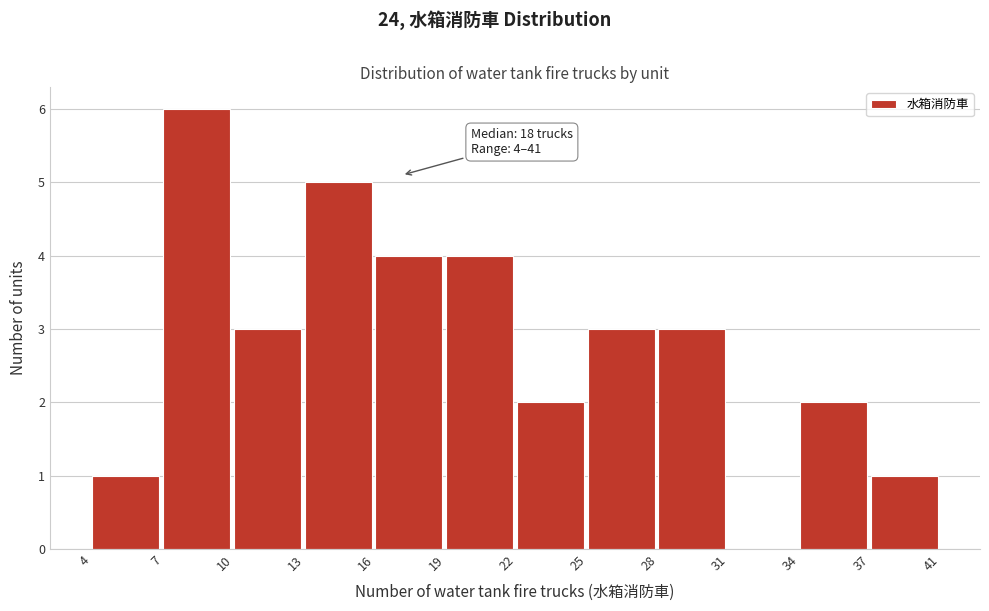

Reading right to left, extract all data points from this chart.

37=1	34=2	31=0	28=3	25=3	22=2	19=4	16=4	13=5	10=3	7=6	4=1